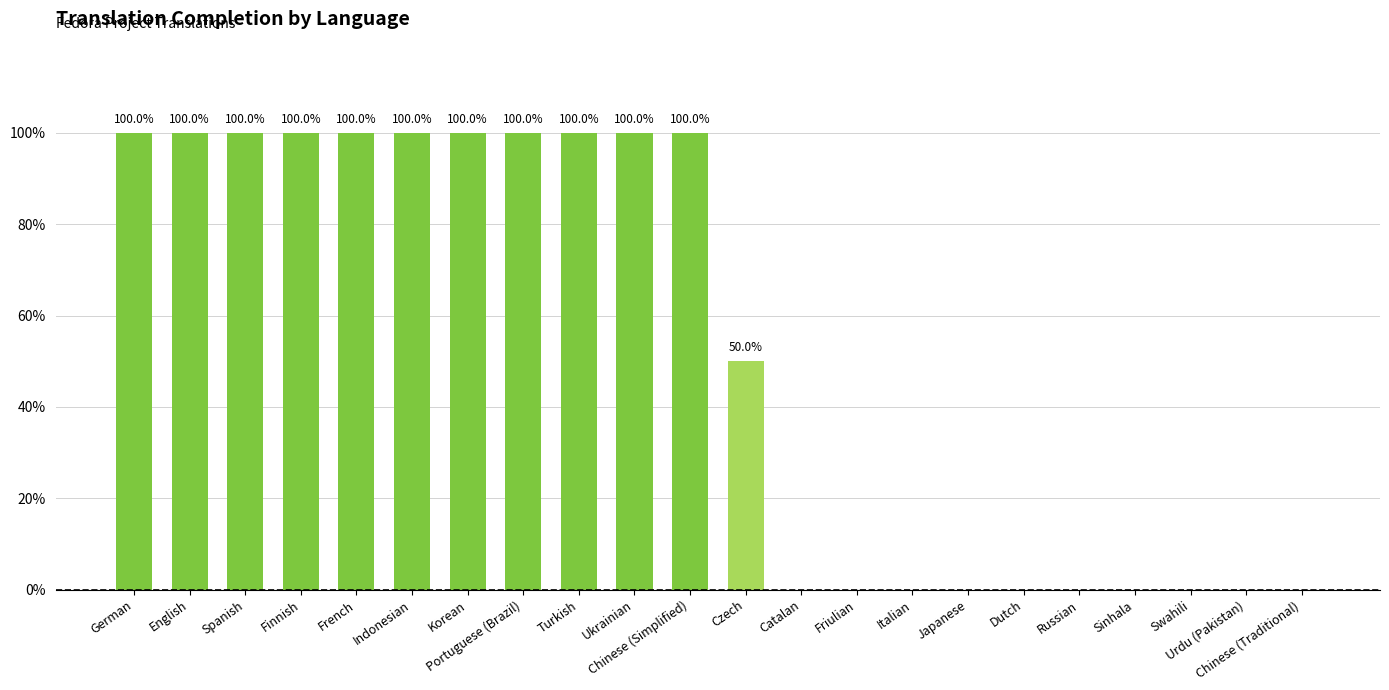

Is it true that the value at Czech is 50?

True